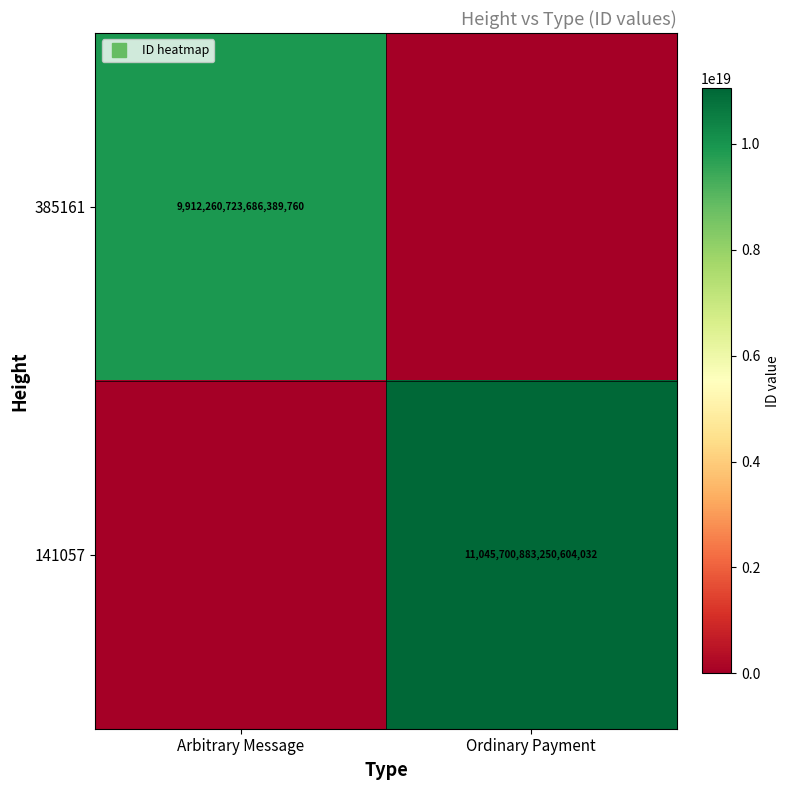

What is the difference between the 385161 values at Arbitrary Message and Ordinary Payment?

9912260723686389760